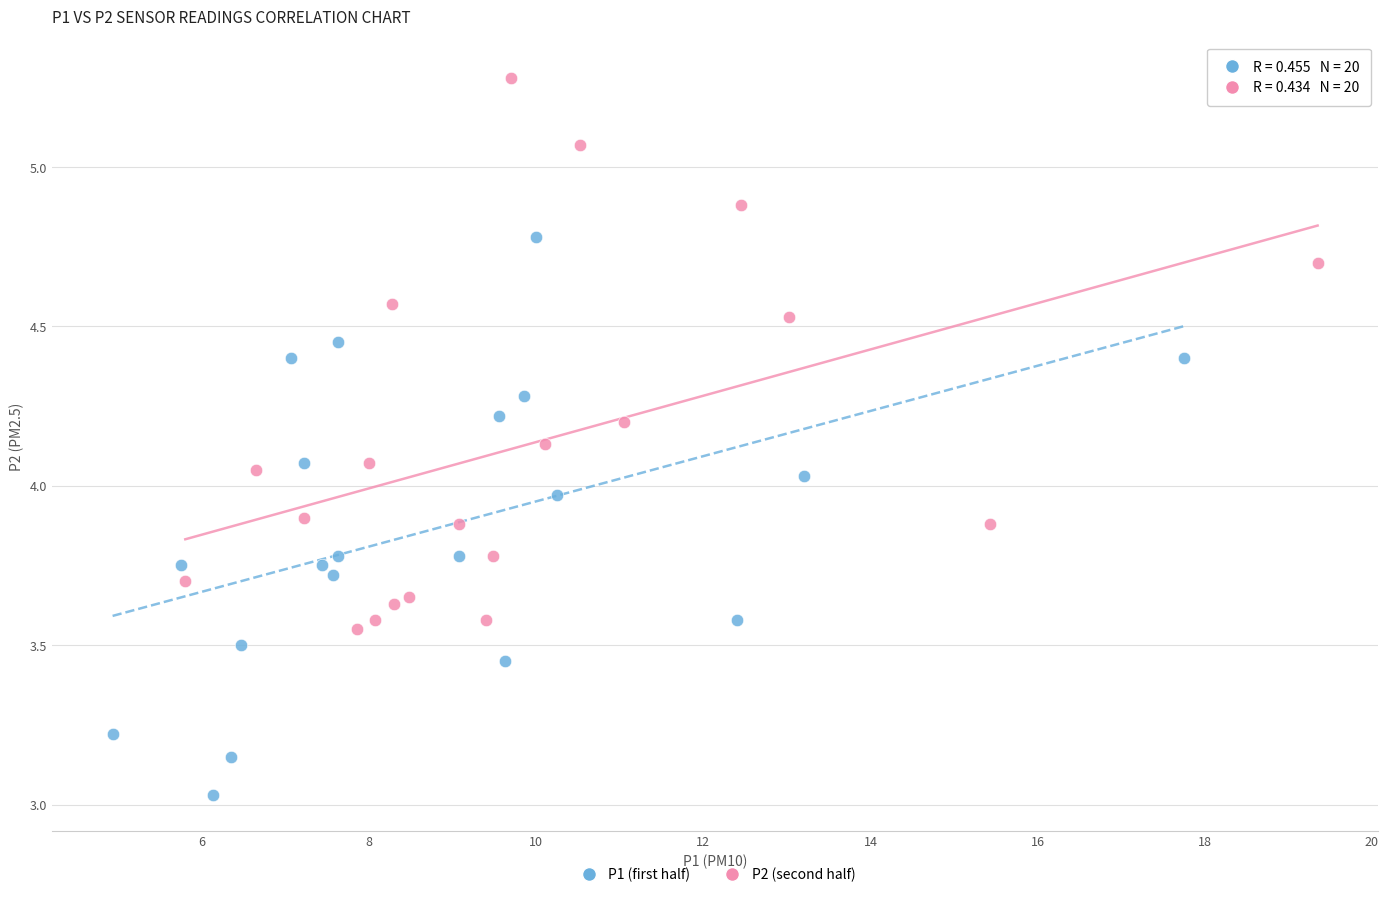

Which series reaches the minimum Y coordinate?

P1 (first half)